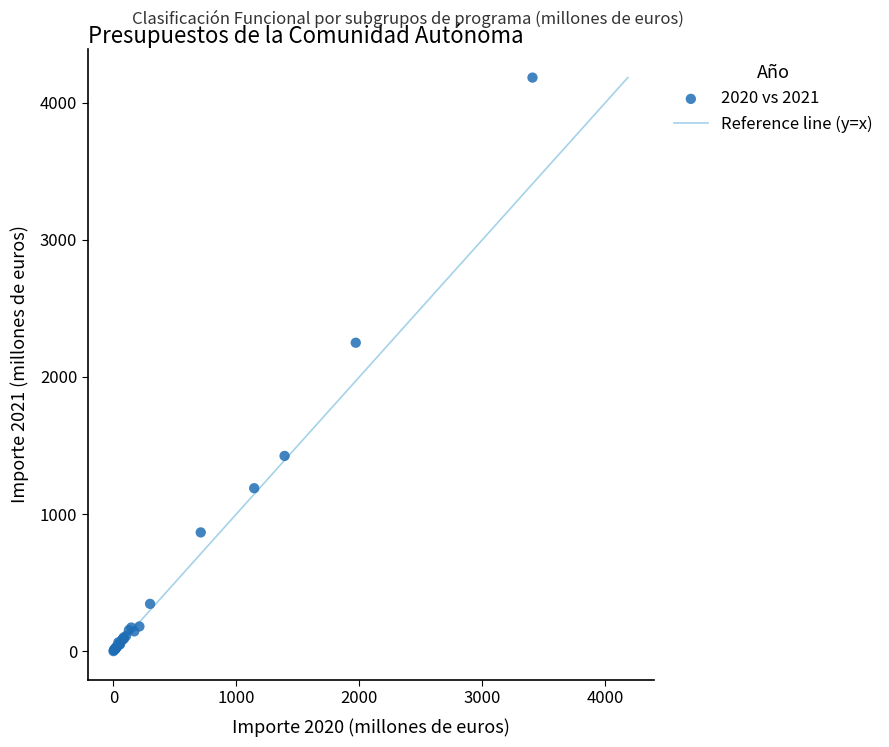

What Y value in the scatter plot is closest to 2091?

2248.7